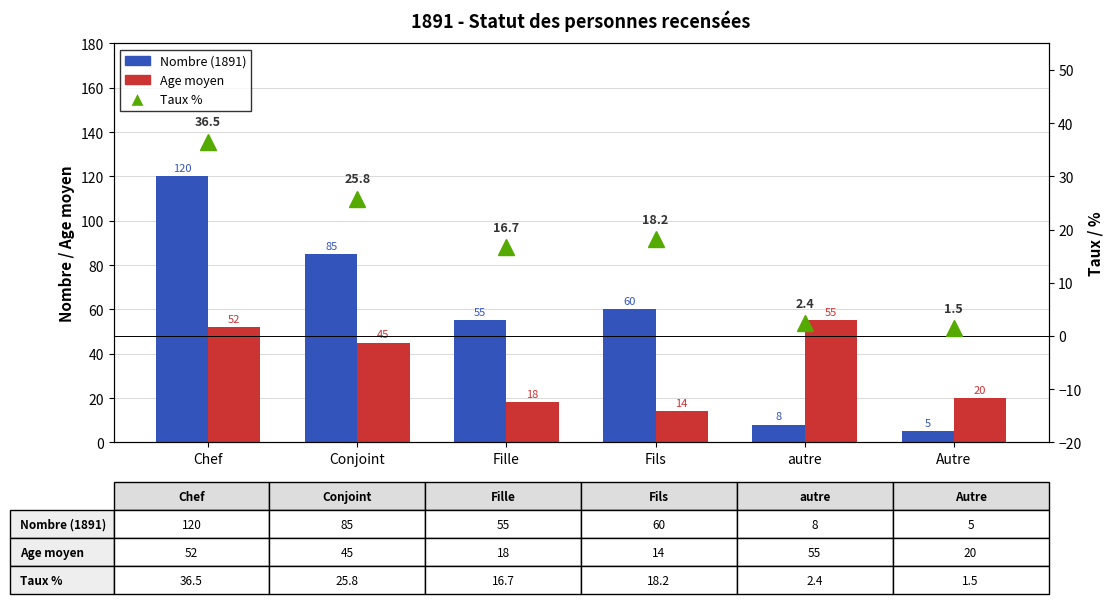

Does the chart contain any negative values?

No